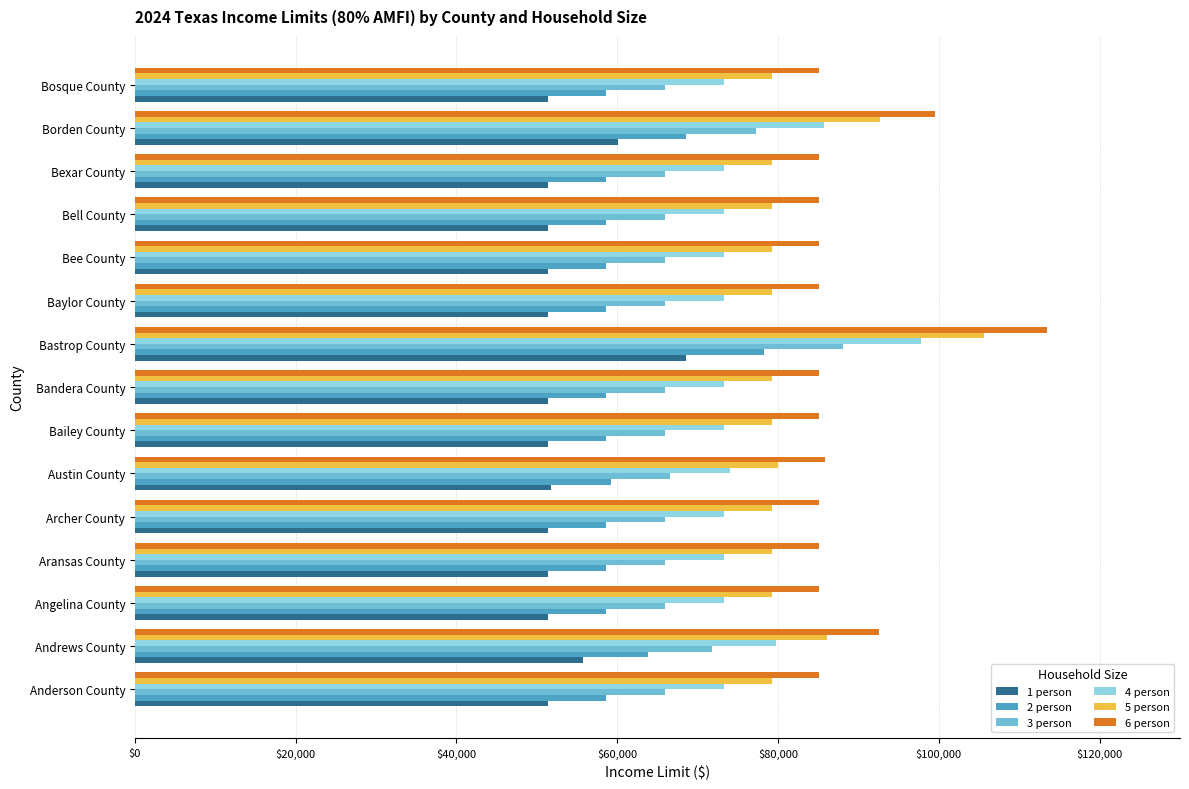

Rank the series by their maximum value, from lowest to highest.

1 person, 2 person, 3 person, 4 person, 5 person, 6 person